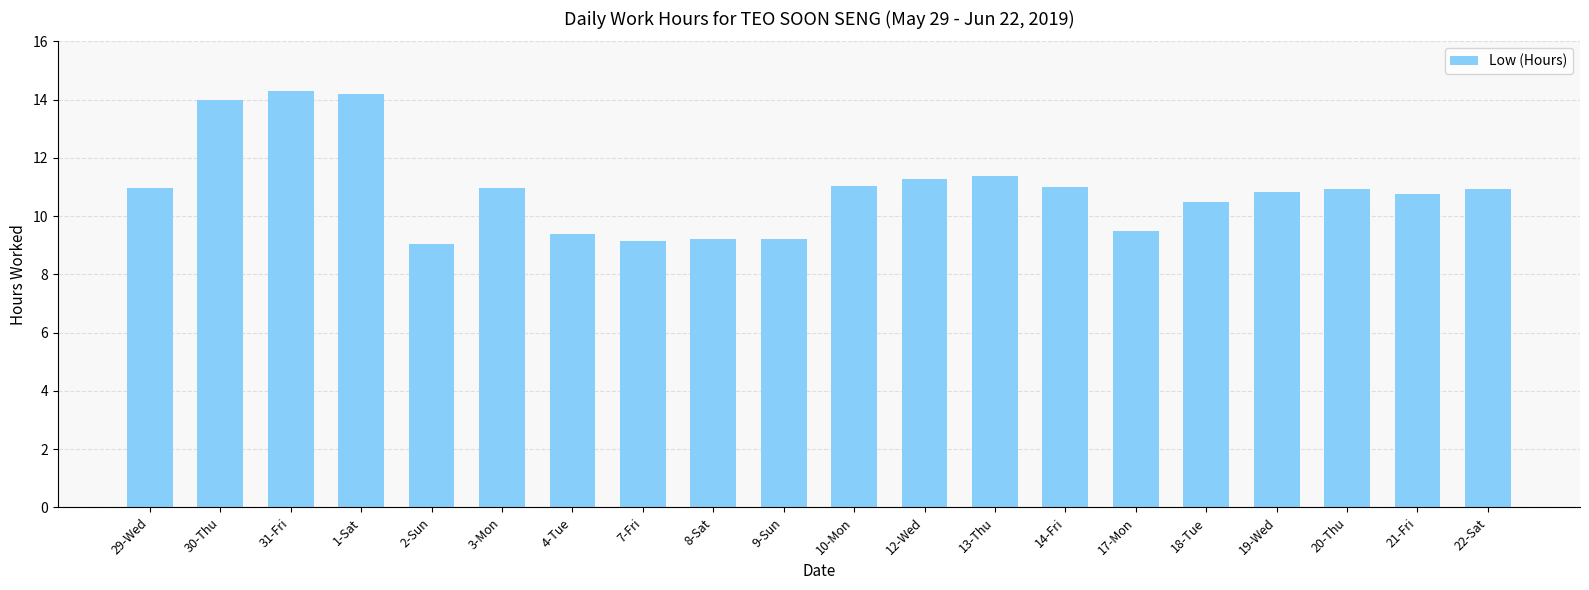

What is the ratio of the value at 22-Sat to the value at 8-Sat?

1.2